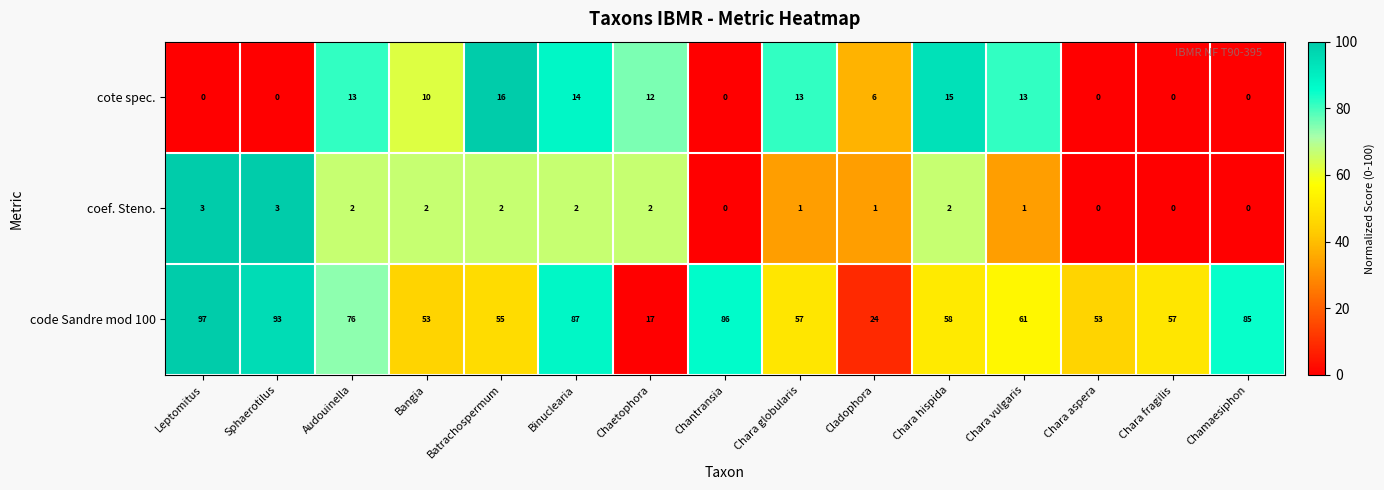

How many positive values does the coef. Steno. series have?

11